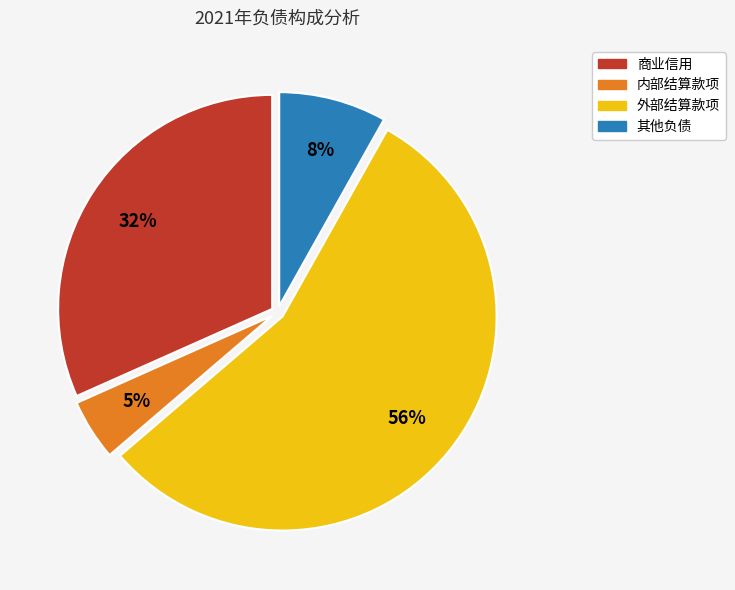

Count the number of slices in the pie.

4